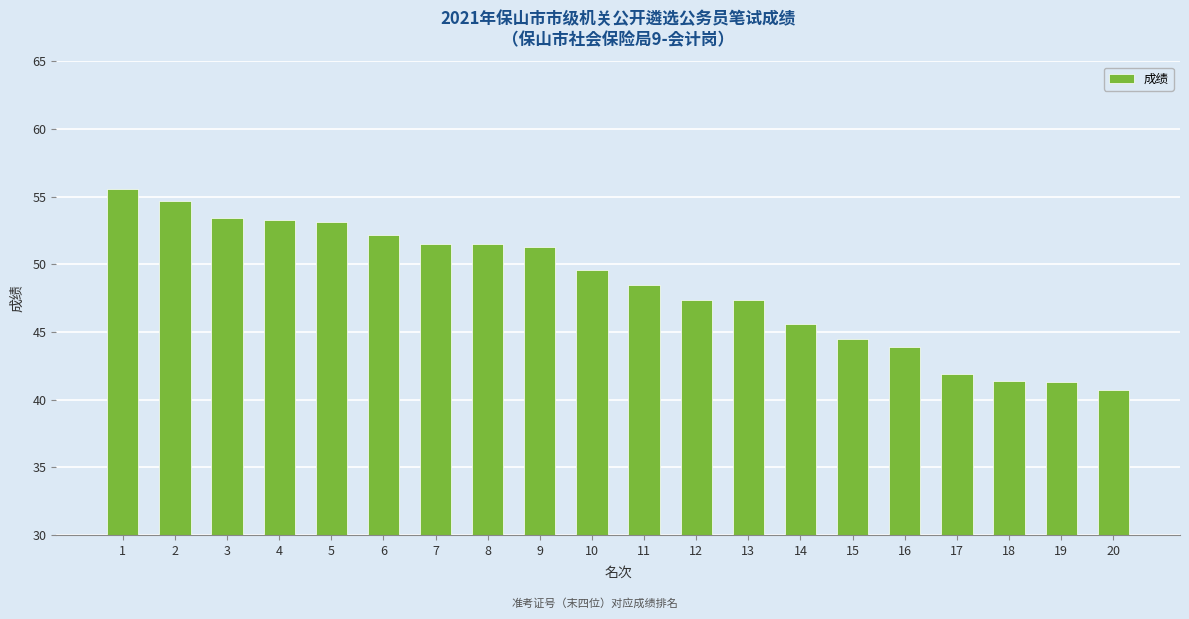

Read the value at 18.

41.4